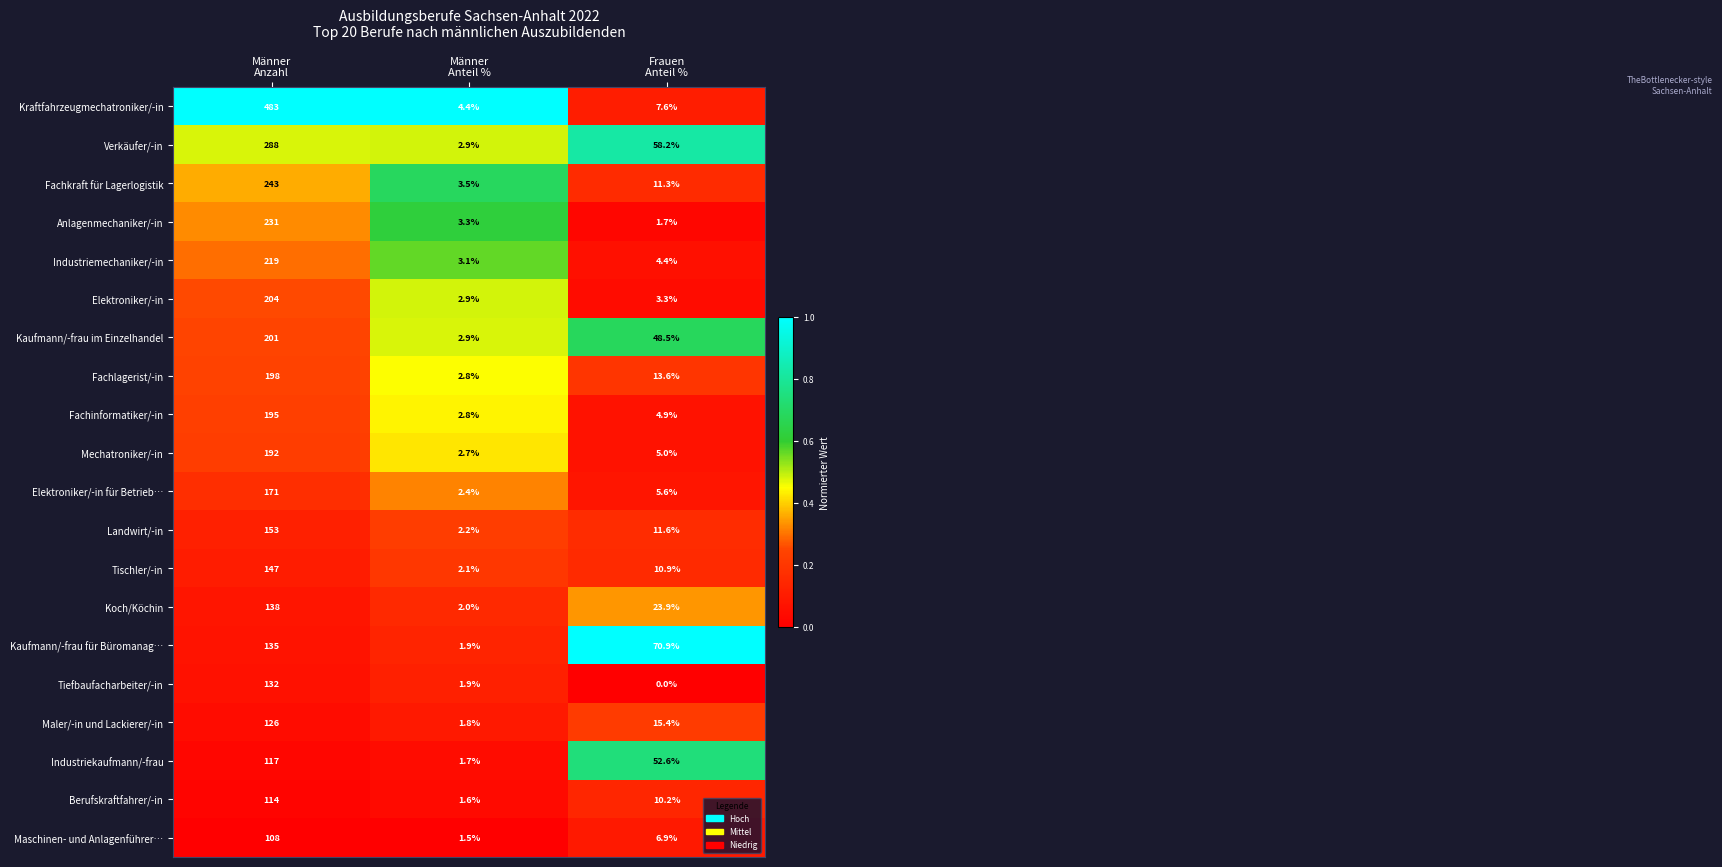

How many distinct data groups are displayed?

20